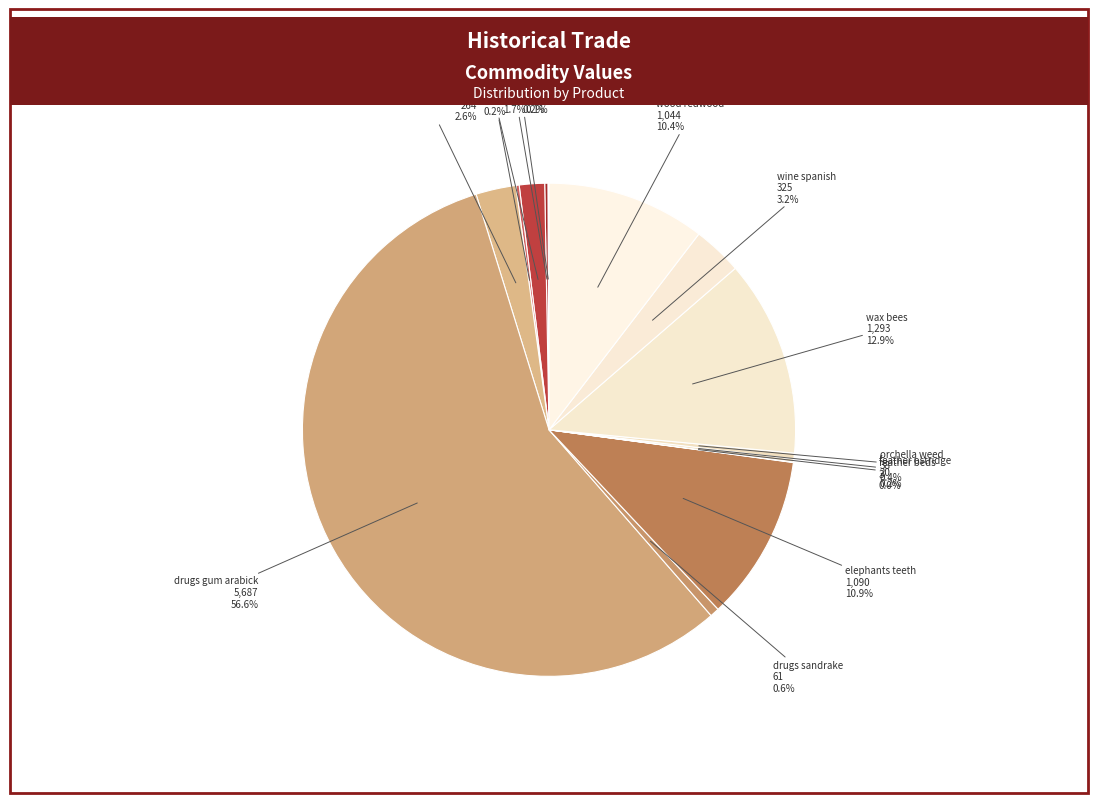

Which slice represents more than half of the pie?

drugs gum arabick